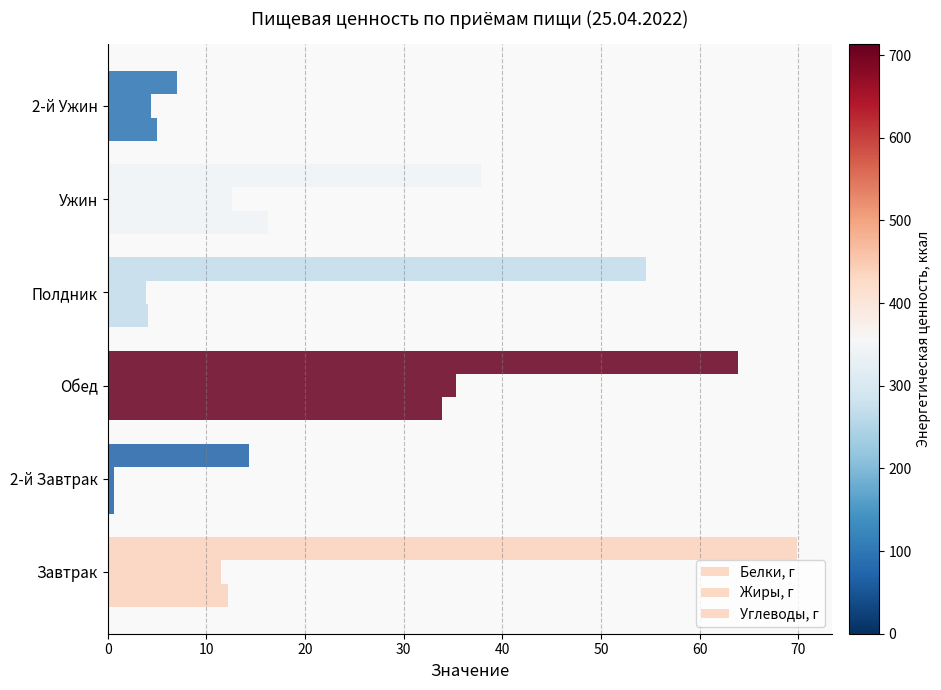

How many distinct data groups are displayed?

3